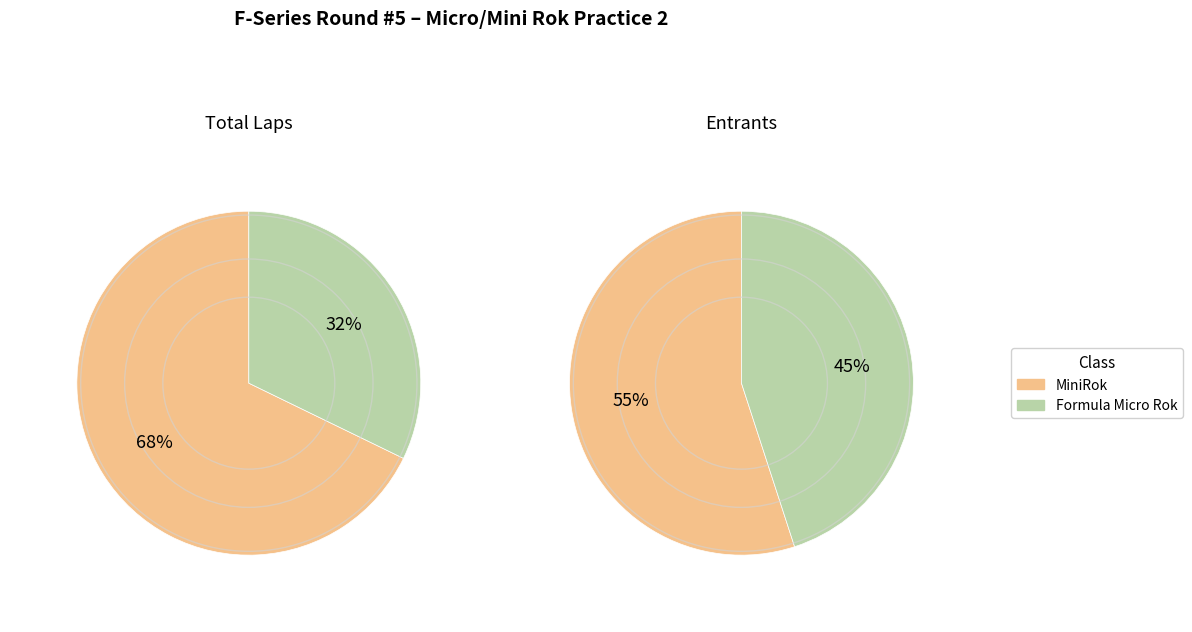

What is the change in value from MiniRok to Formula Micro Rok?

-2